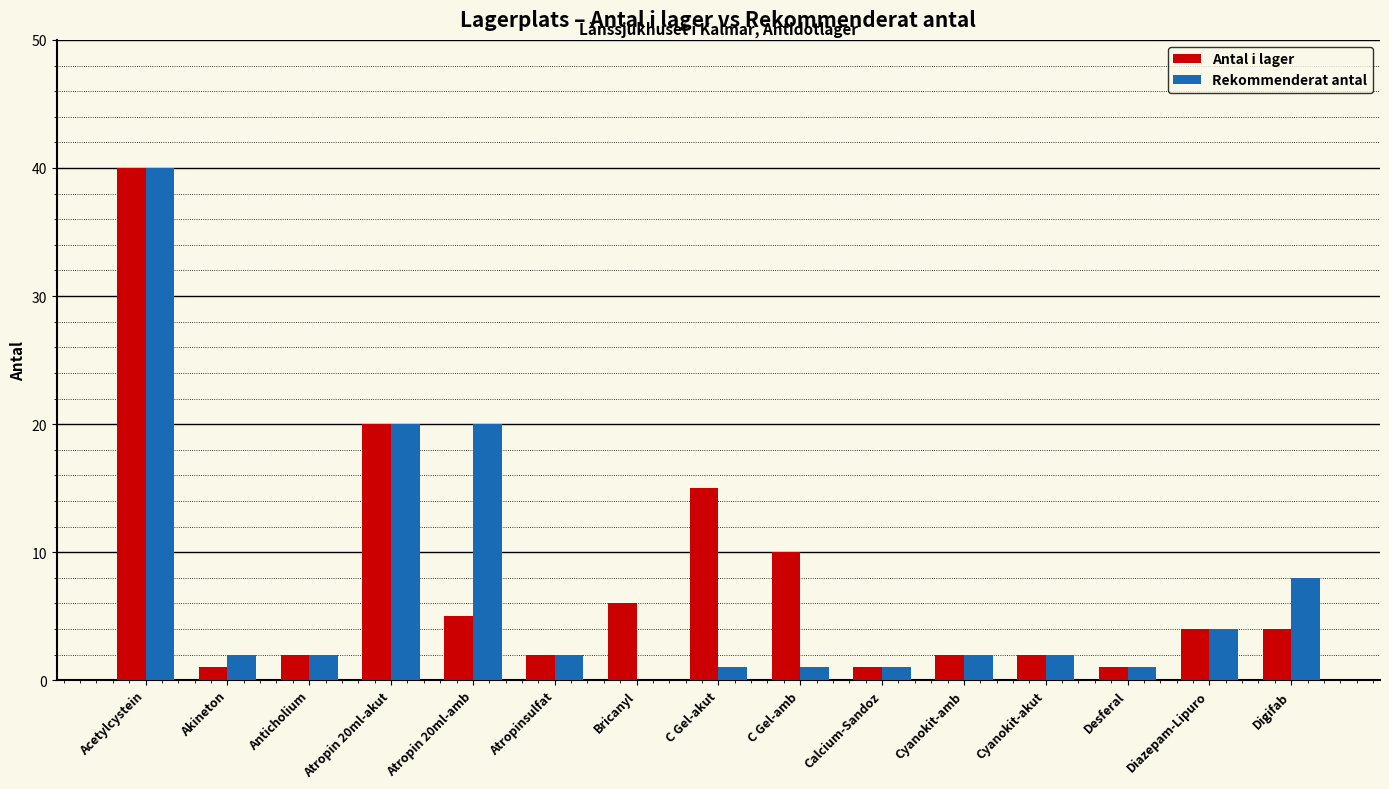

How many data points does each series have?

15